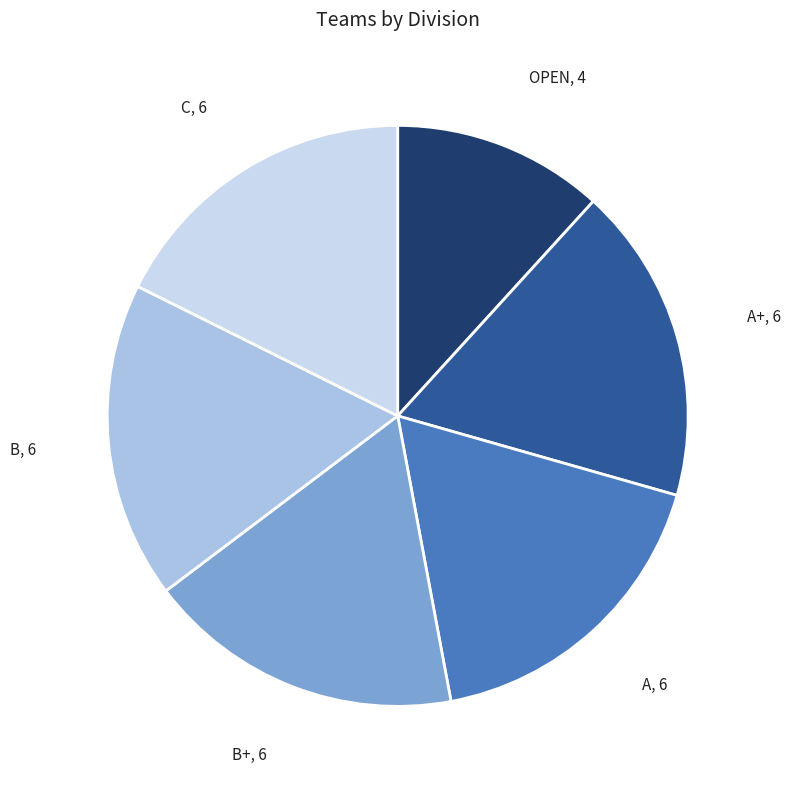

How many segments does this pie chart have?

6